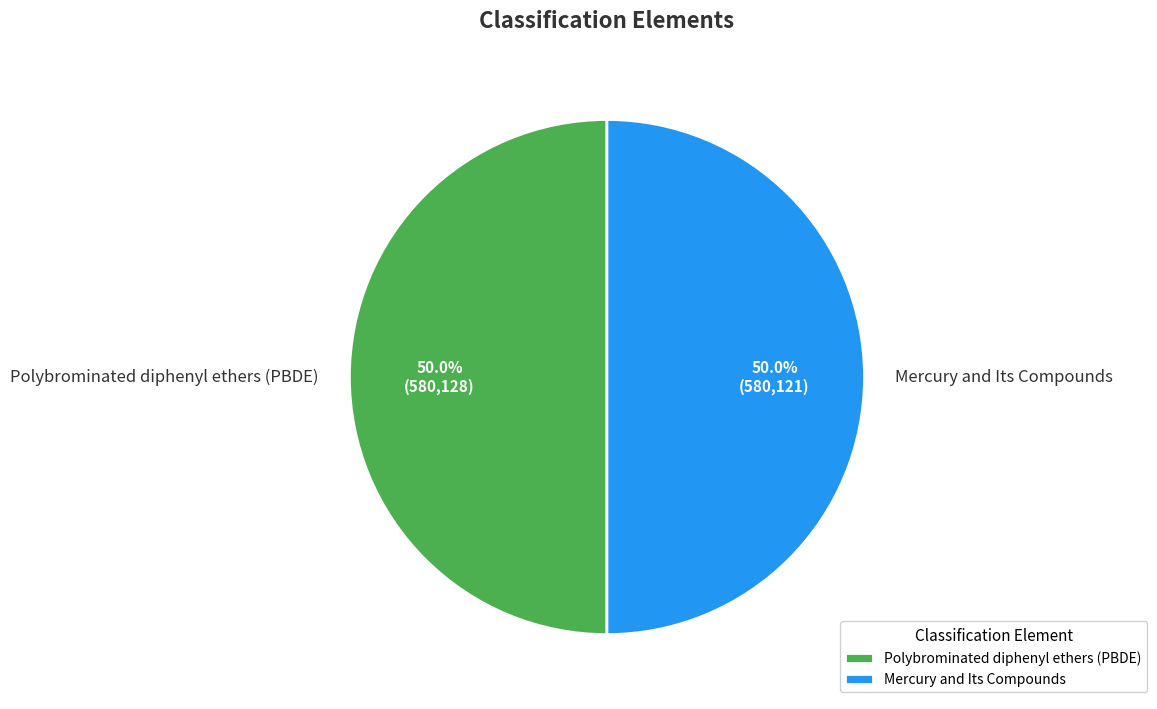

The Polybrominated diphenyl ethers (PBDE) slice represents 59% of the pie. True or false?

False